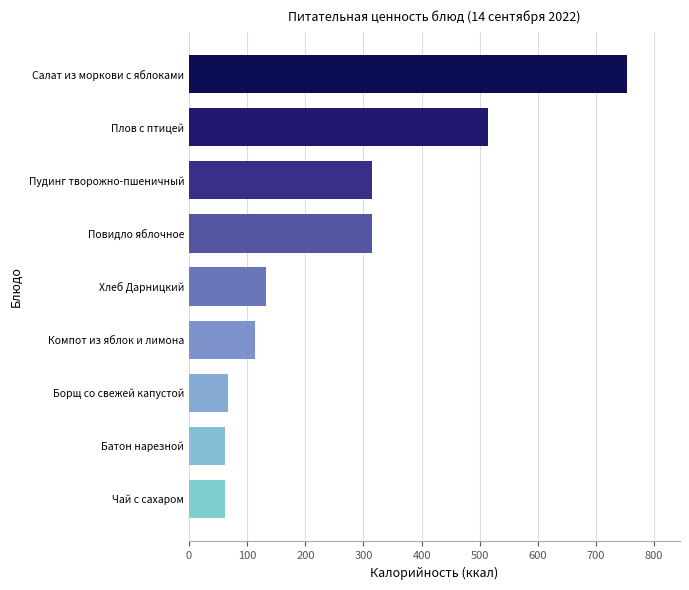

Are the bars grouped side by side (vs. stacked)?

No